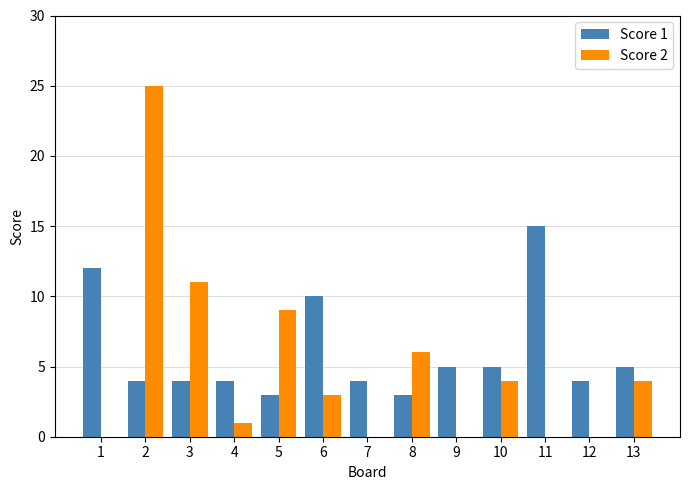

Which series has the largest range (max minus min)?

Score 2